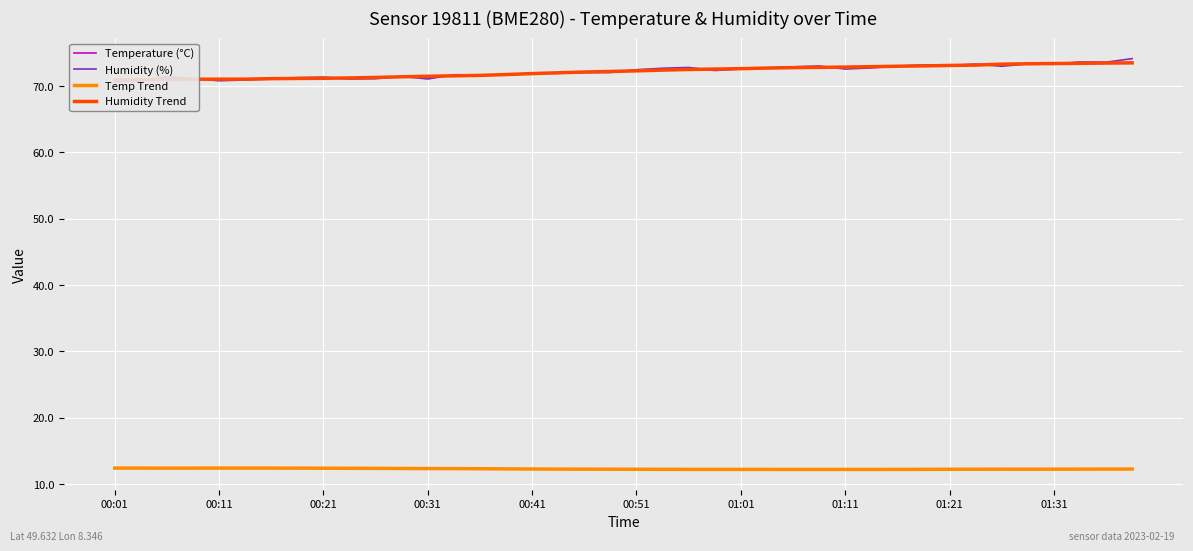

How many lines are shown in the chart?

4